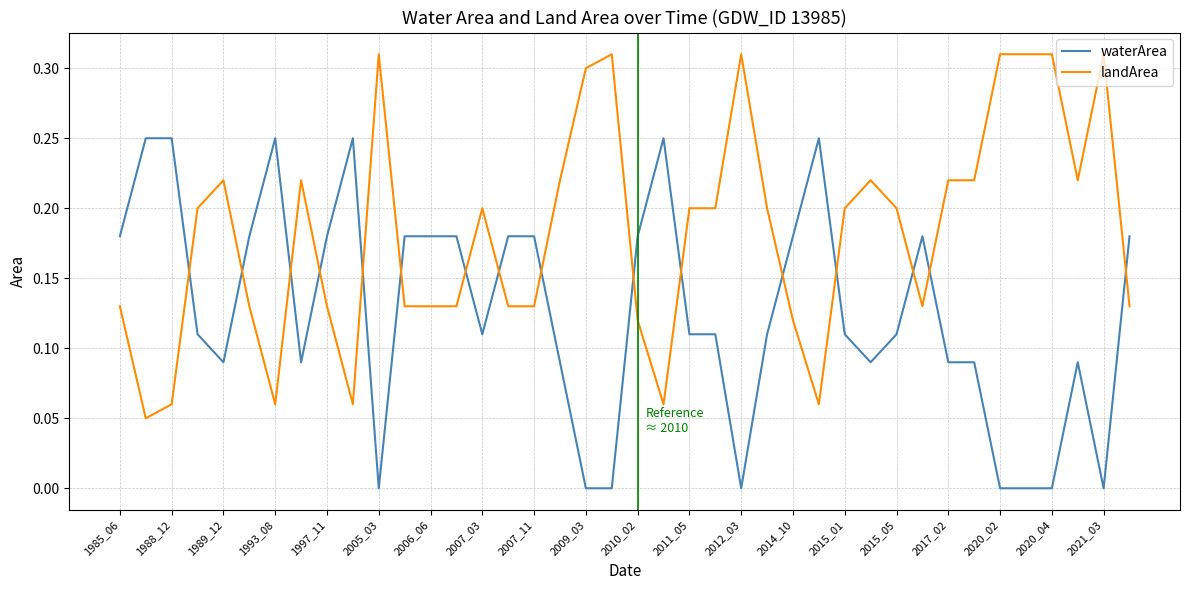

True or false: landArea and waterArea intersect in this chart.

True